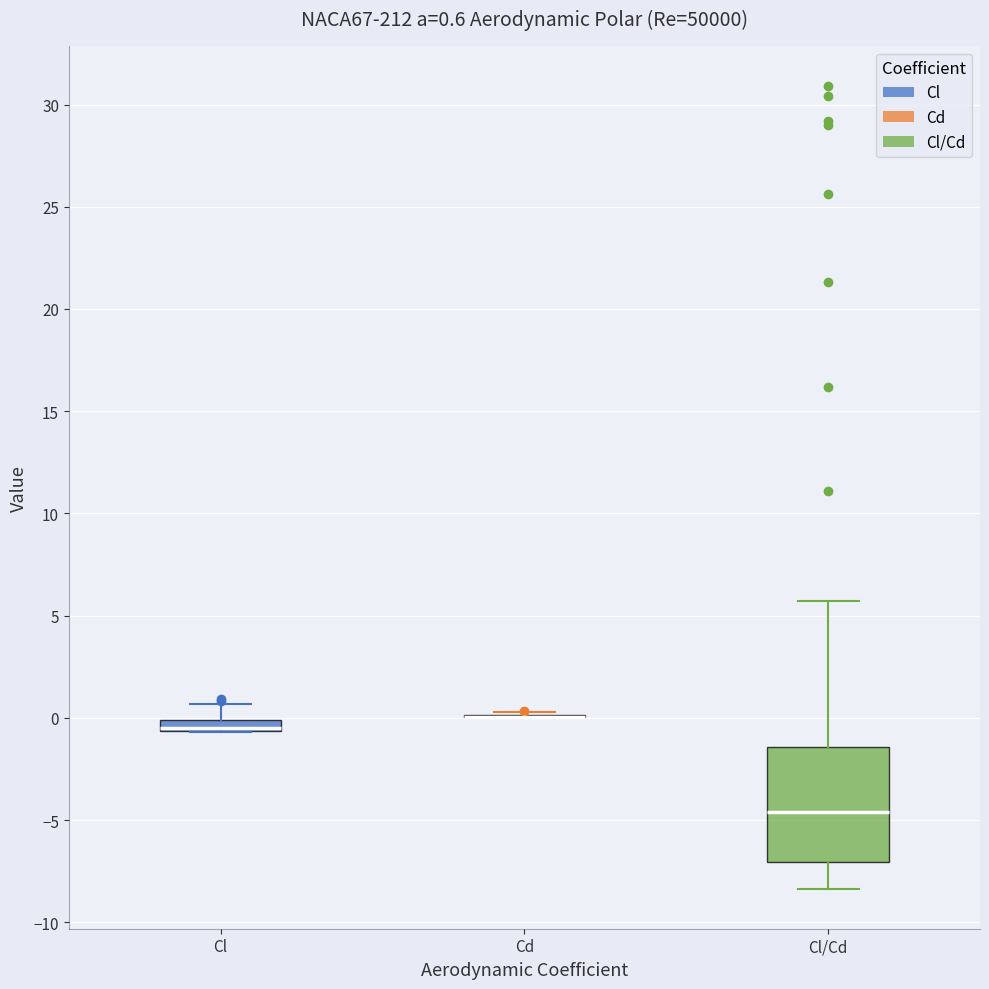

Which box is the tallest, from its lower edge to its upper edge?

Cl/Cd